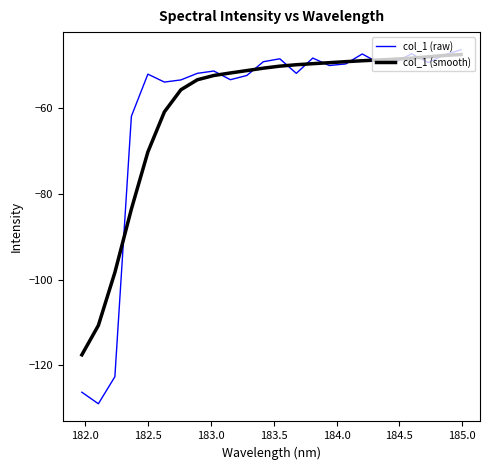

What is the maximum value shown in the chart?

-46.4